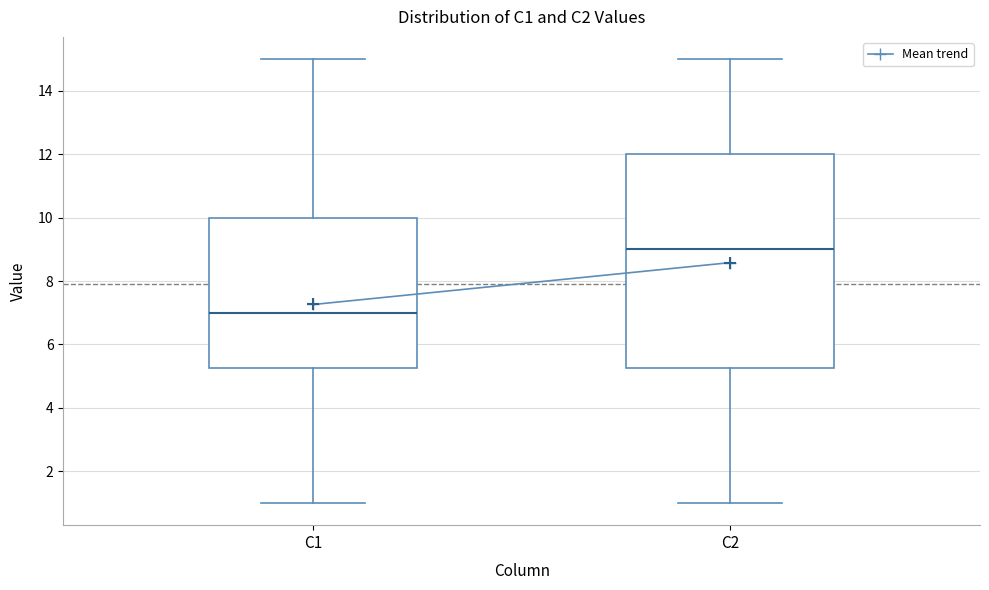

Which box's median line is the highest?

C2